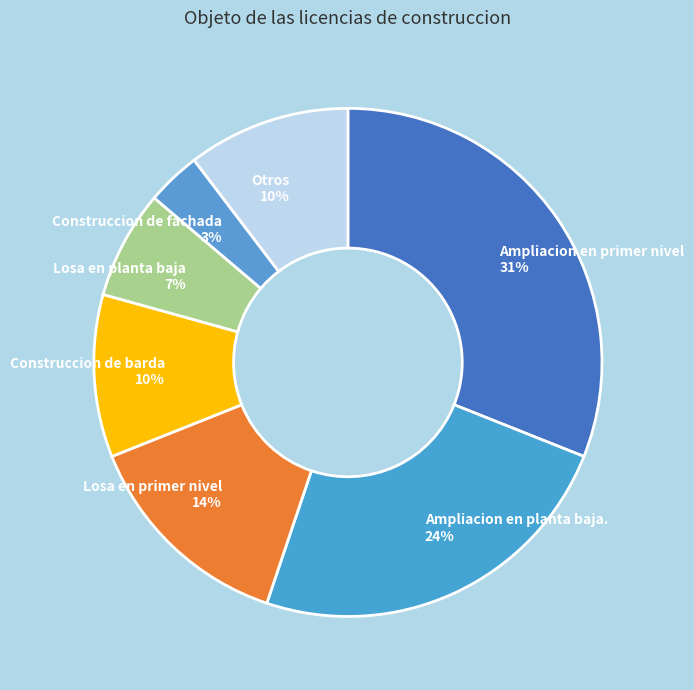

What percentage is the Ampliacion en planta baja. 24% slice, to the nearest percent?

24%